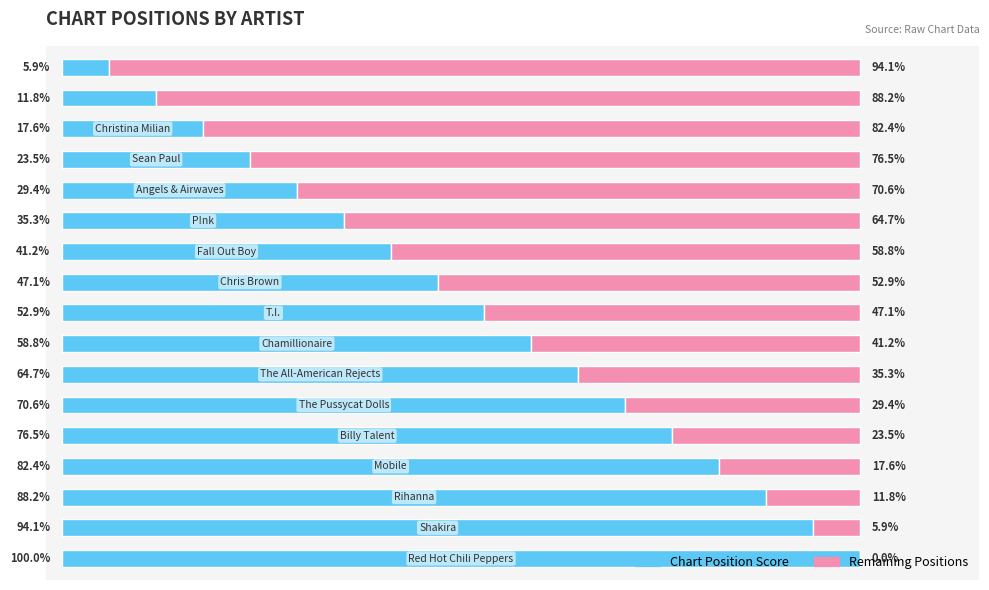

How many groups of bars are there?

17